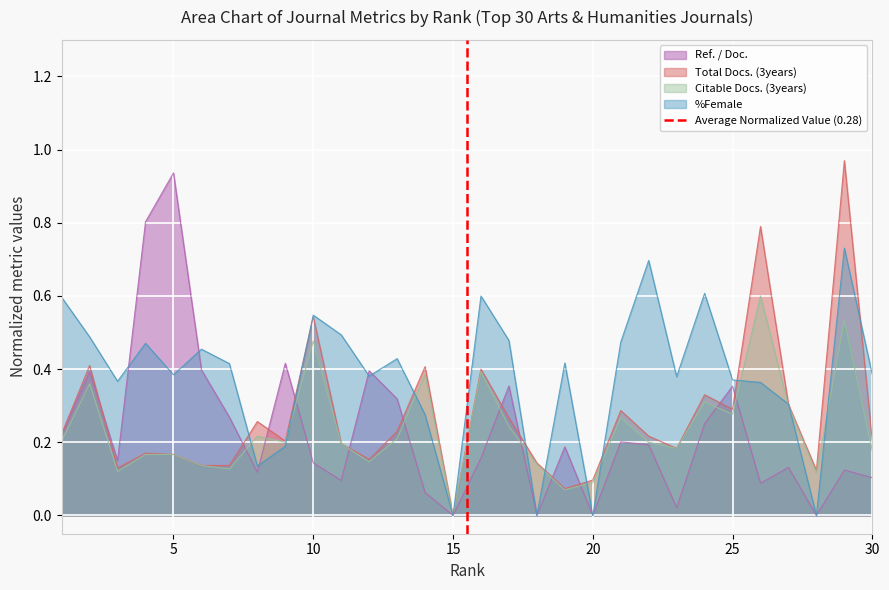

Which category has the highest value in the Ref. / Doc. series?

5